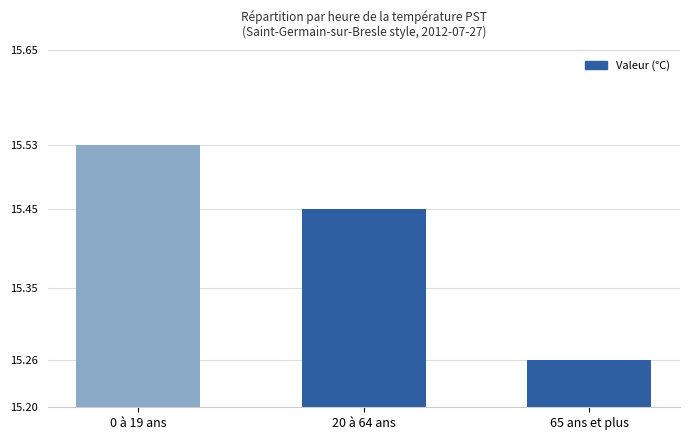

Rank the categories by value from lowest to highest.

65 ans et plus, 20 à 64 ans, 0 à 19 ans